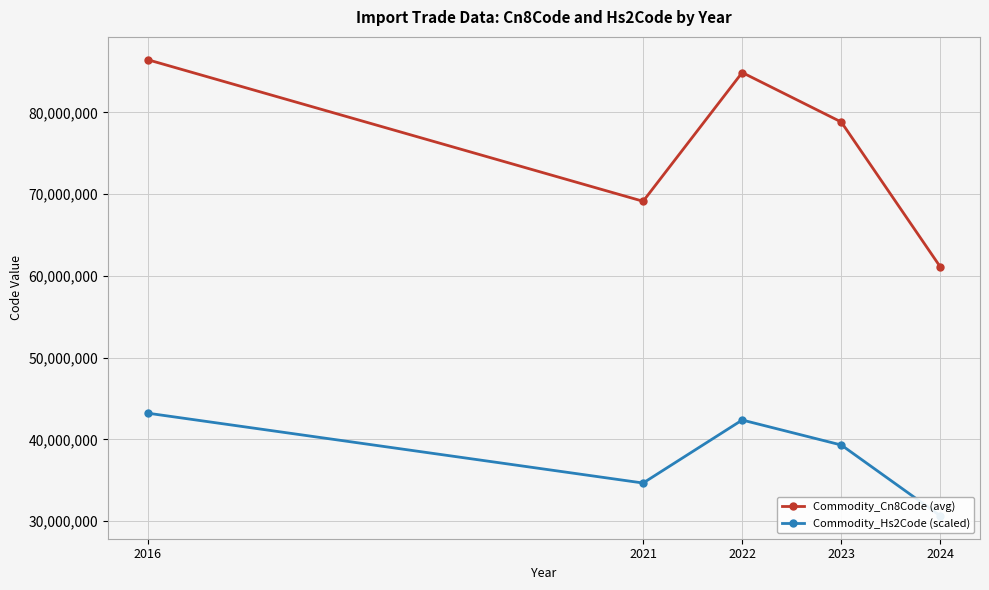

At 2022, list the series in order from largest to smallest.

Commodity_Cn8Code (avg), Commodity_Hs2Code (scaled)